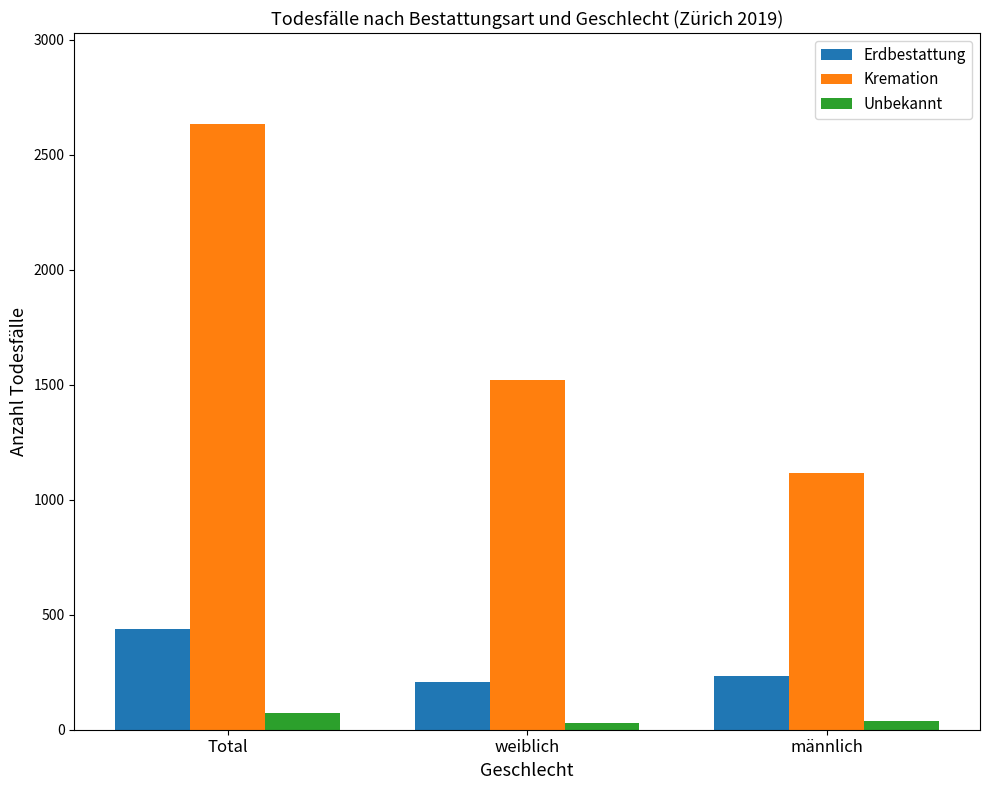

Rank the series by their maximum value, from lowest to highest.

Unbekannt, Erdbestattung, Kremation